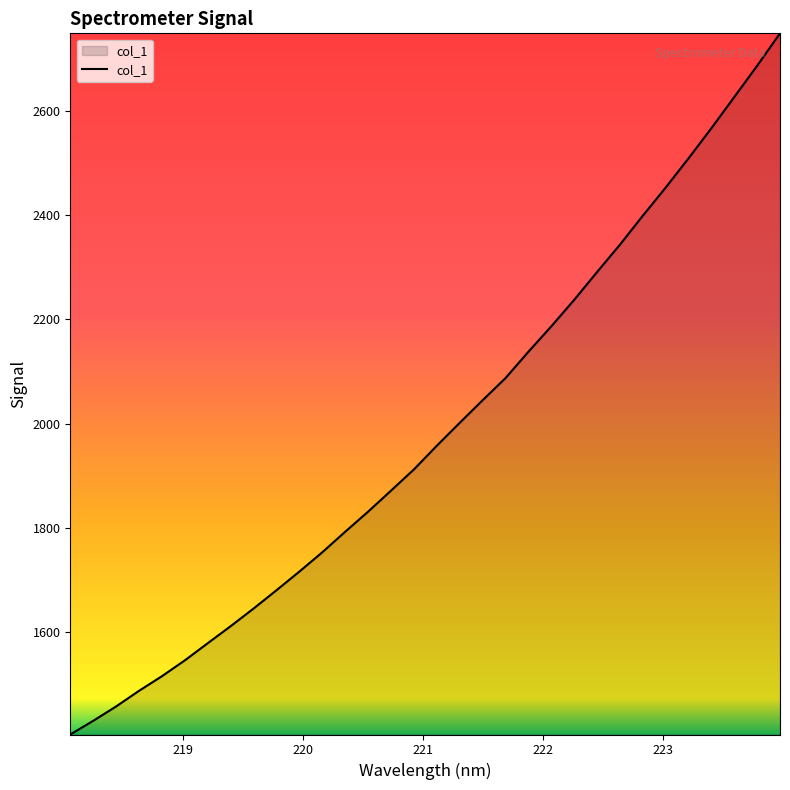

What is the minimum value shown in the chart?

1404.0